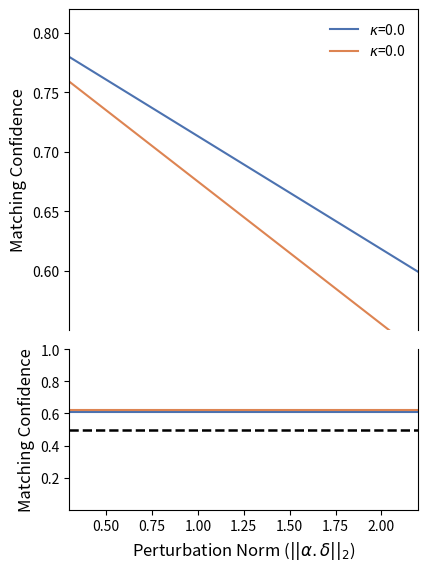

True or false: Other has more than 1 interior local peaks.

False